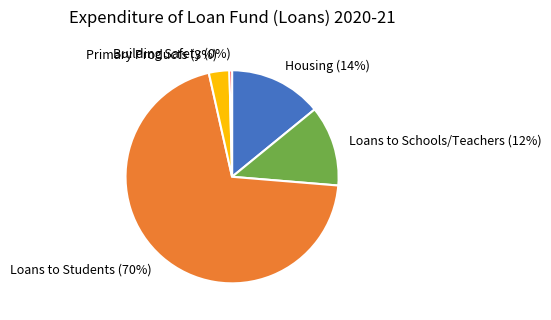

To the nearest percent, what percentage of the pie is Loans to Schools/Teachers?

12%